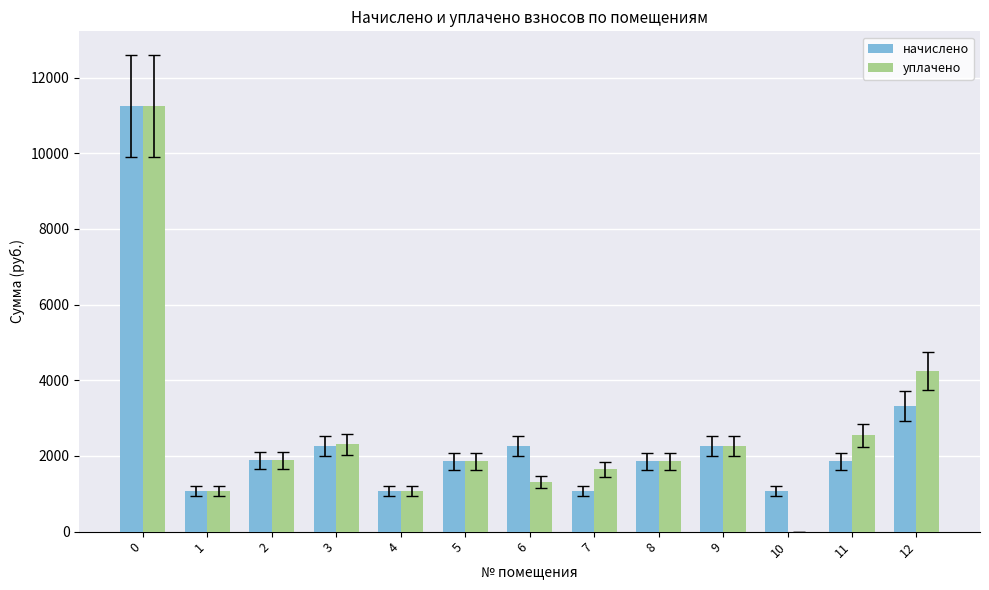

Is it true that уплачено equals -7060.5 at 10?

False